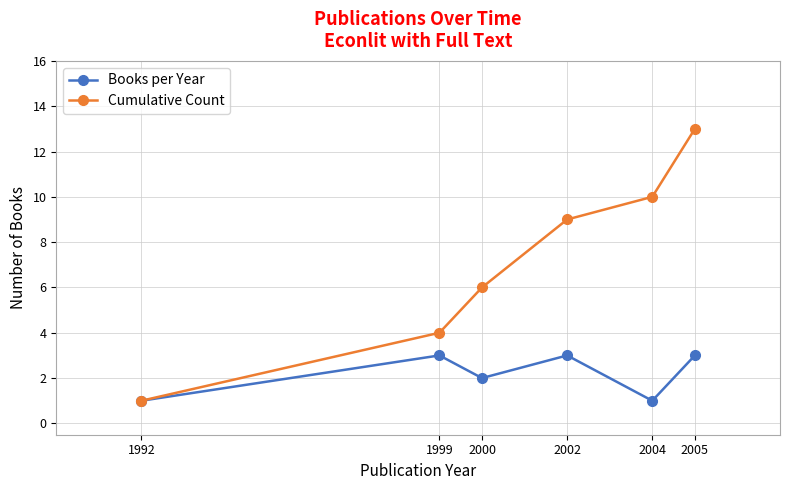

Read the Books per Year value at 1999.

3